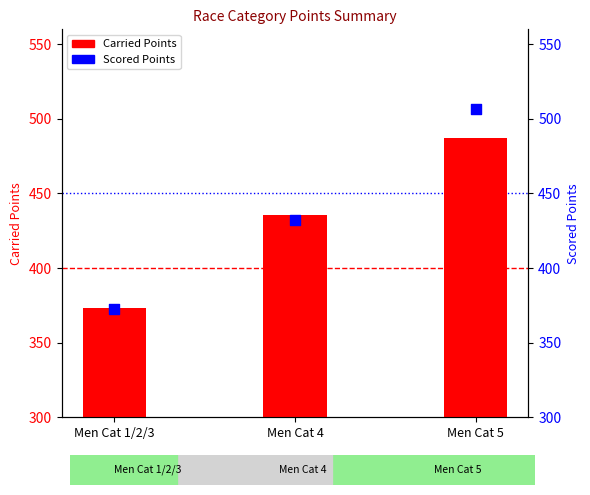

At which category is the sum across all series the highest?

Men Cat 5